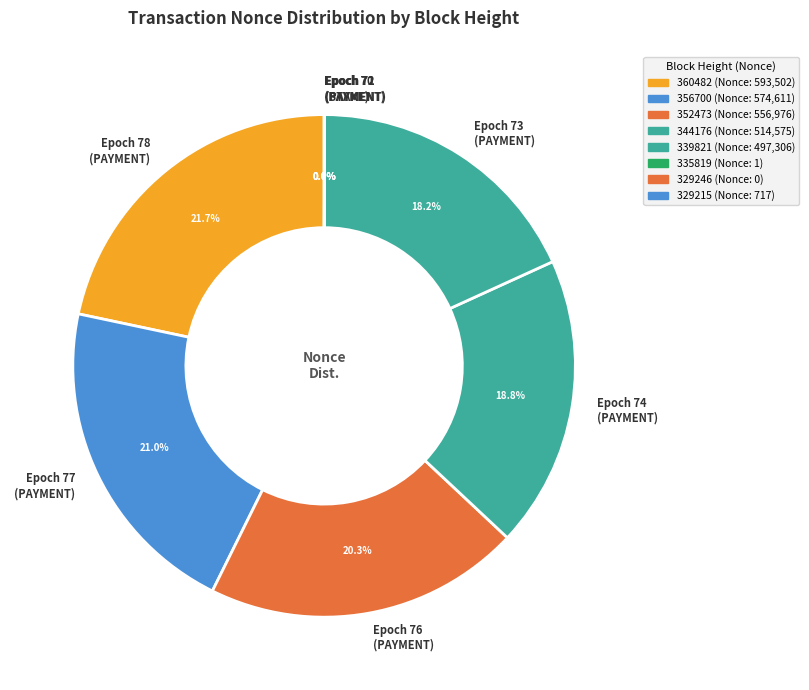

What percentage do Epoch 73 (PAYMENT) and Epoch 76 (PAYMENT) together represent?

38.5%